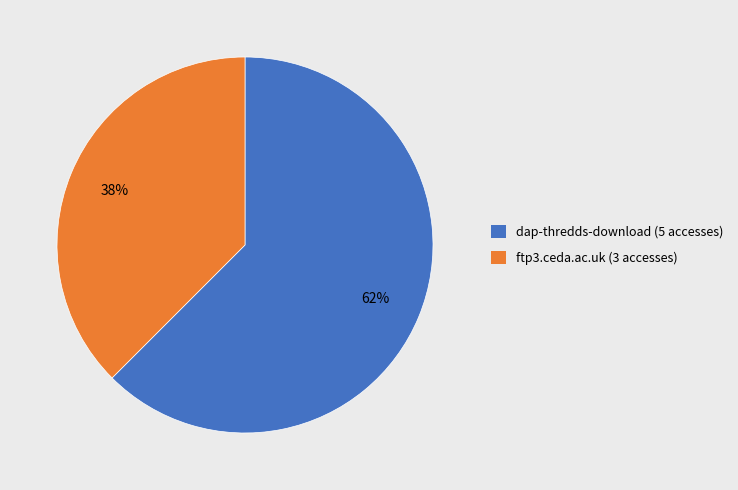

The dap-thredds-download slice represents 70% of the pie. True or false?

False